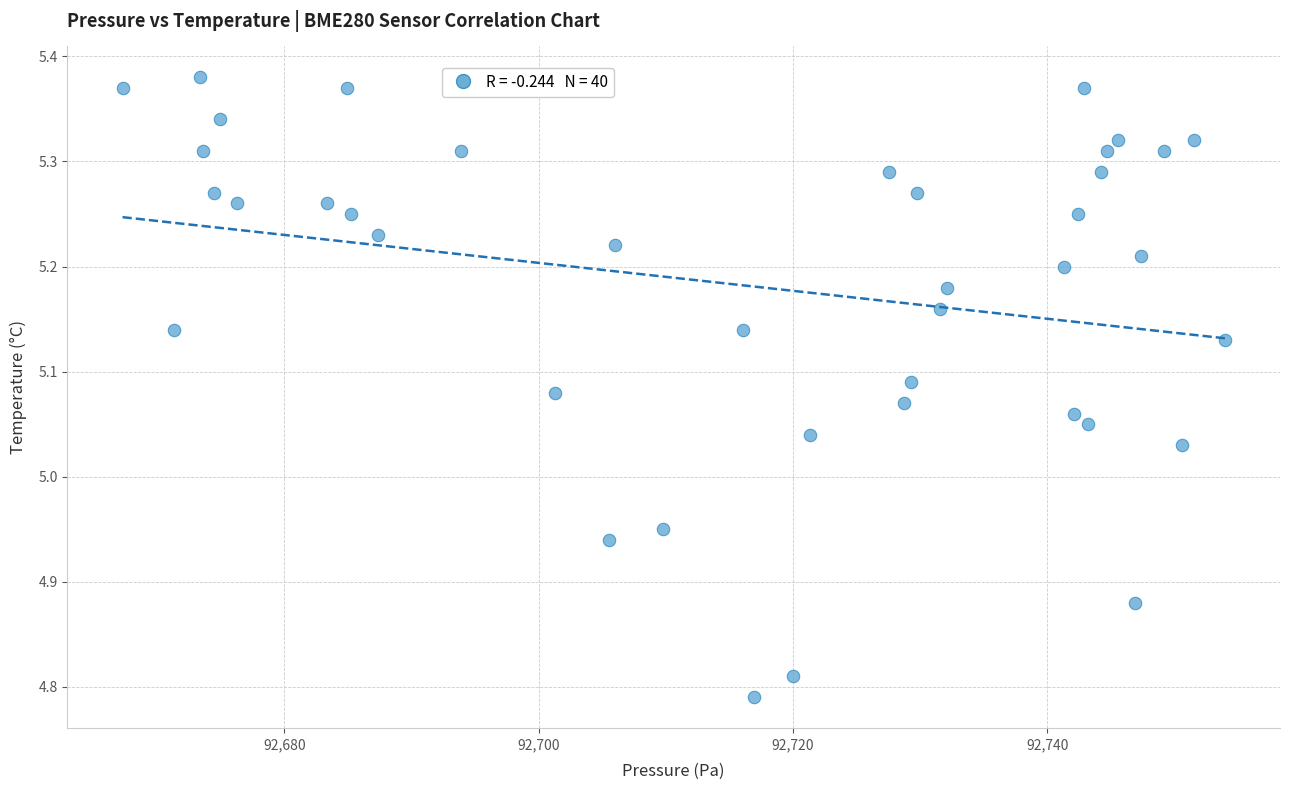

What is the range of X values (max minus min)?

86.7